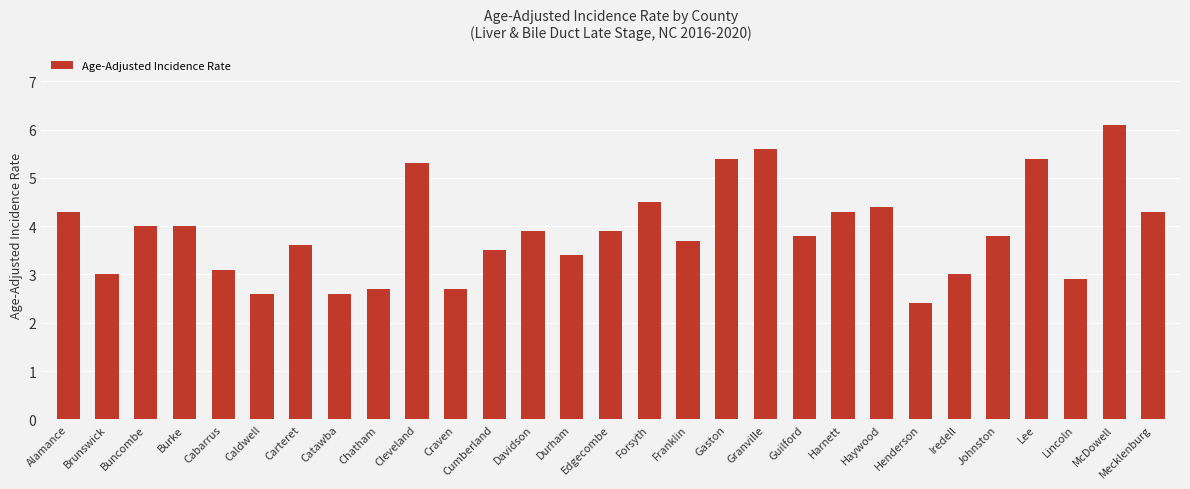

What is the change in value from Buncombe to Davidson?

-0.1